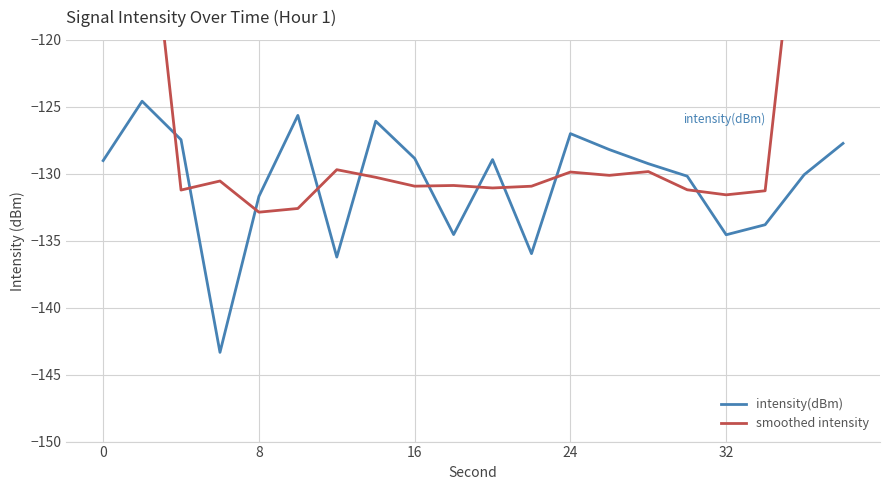

What is the minimum value for intensity(dBm)?

-143.3